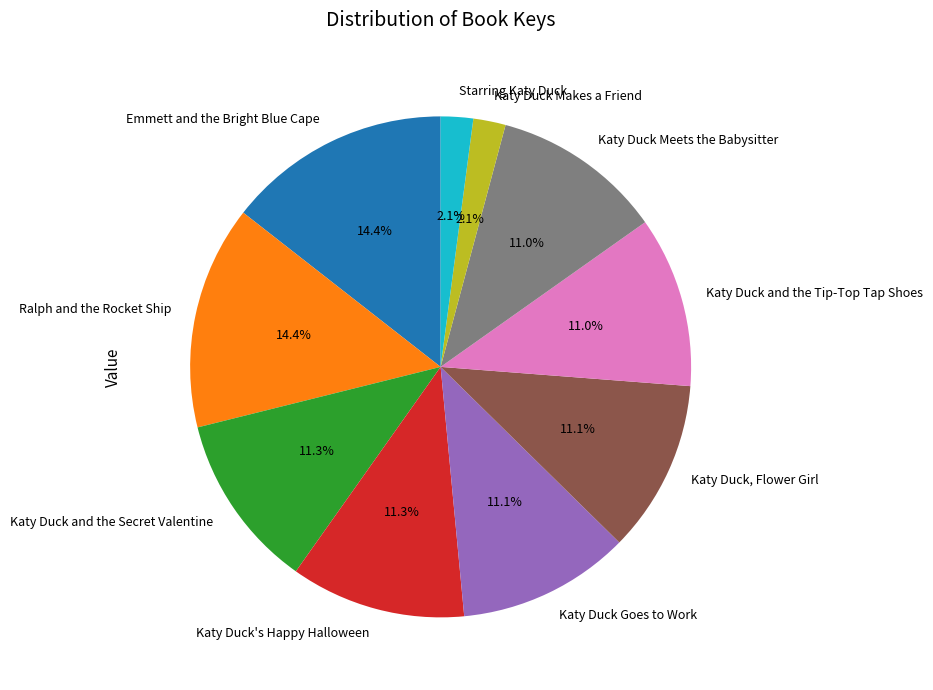

Approximately how many times larger is the value at Ralph and the Rocket Ship compared to Starring Katy Duck?

6.9